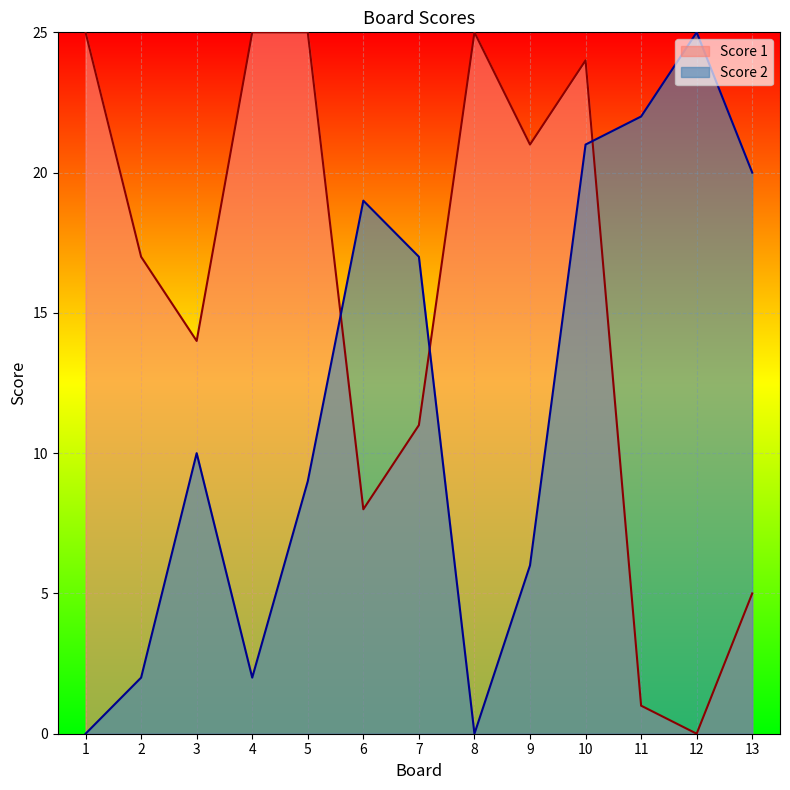

Reading right to left, extract all data points from this chart.

Score 1: 13=5	12=0	11=1	10=24	9=21	8=25	7=11	6=8	5=25	4=25	3=14	2=17	1=25
Score 2: 13=20	12=25	11=22	10=21	9=6	8=0	7=17	6=19	5=9	4=2	3=10	2=2	1=0